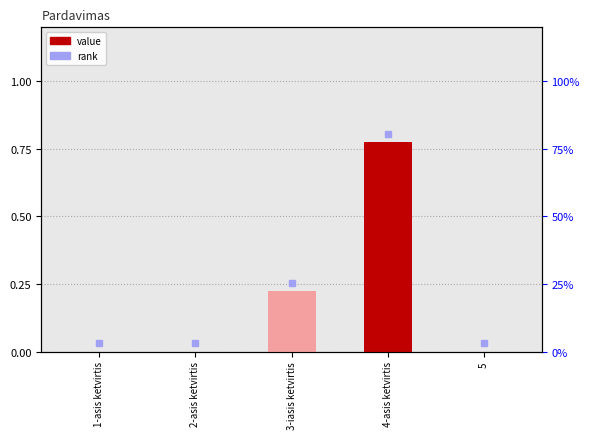

What is the difference between the maximum and minimum values?

0.8